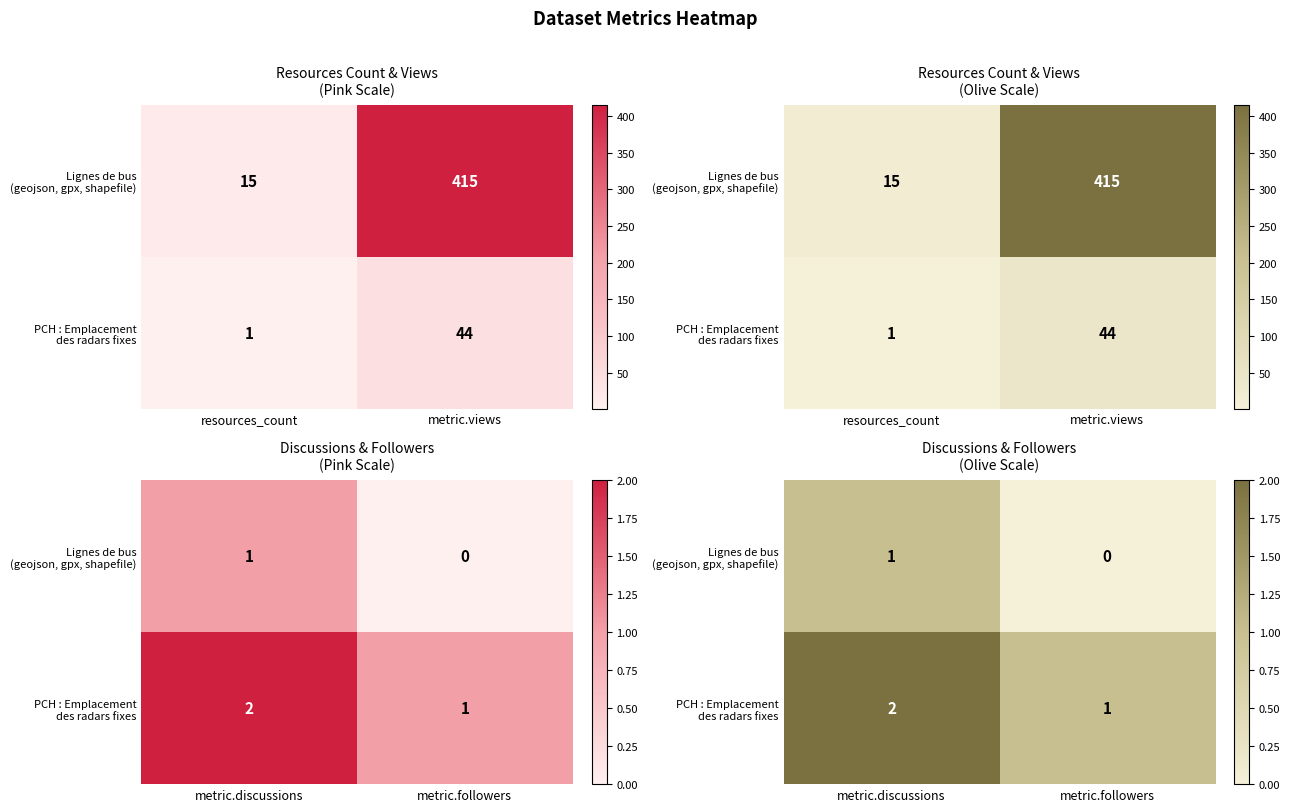

What is the maximum value for Lignes de bus (geojson, gpx, shapefile)?

1